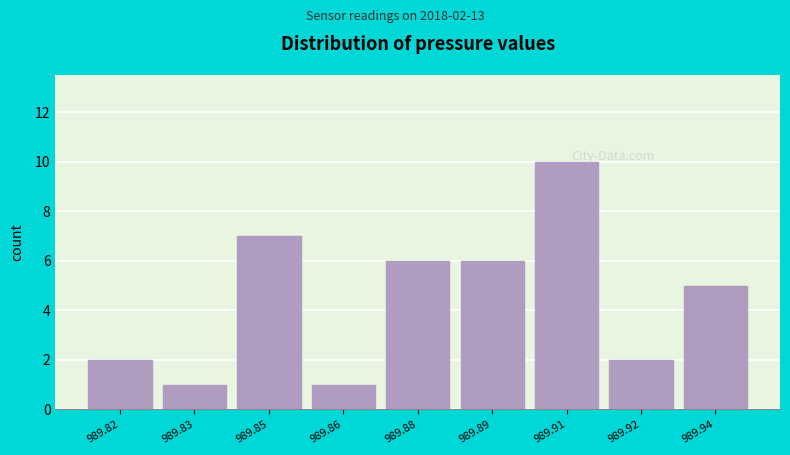

Reading left to right, transcribe all the data shown in this chart.

989.82=2	989.83=1	989.85=7	989.86=1	989.88=6	989.89=6	989.91=10	989.92=2	989.94=5